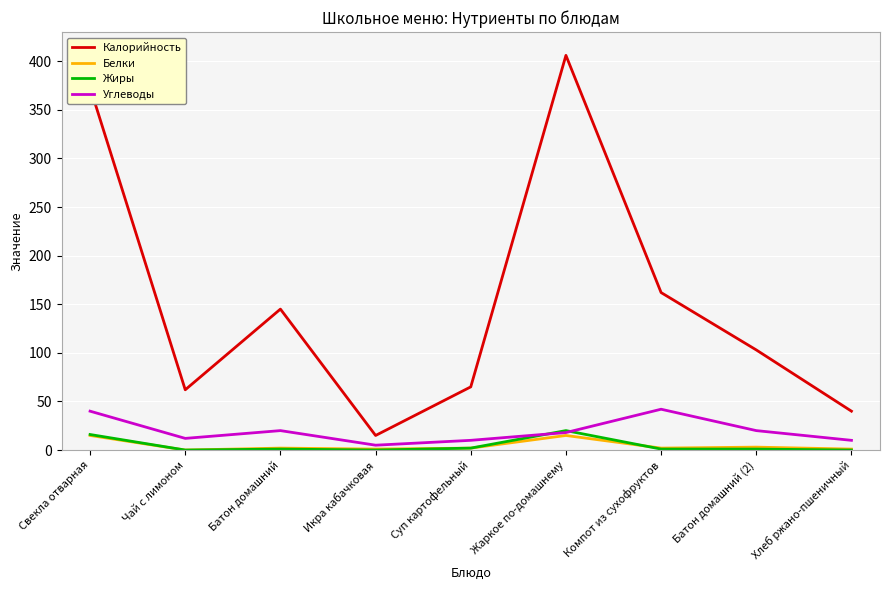

Which series changed the most between Свекла отварная and Икра кабачковая?

Калорийность